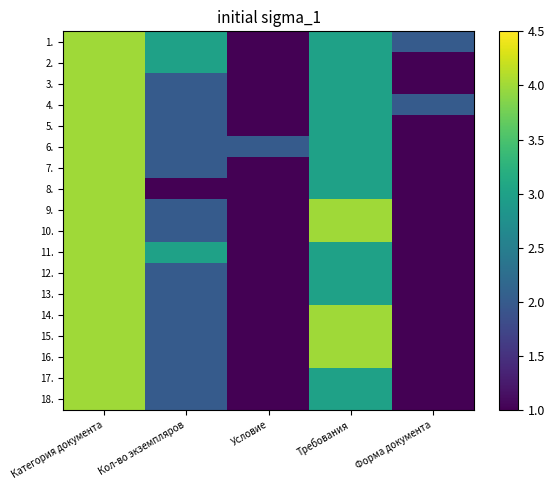

Which series changed the most between Кол-во экземпляров and Форма документа?

2.